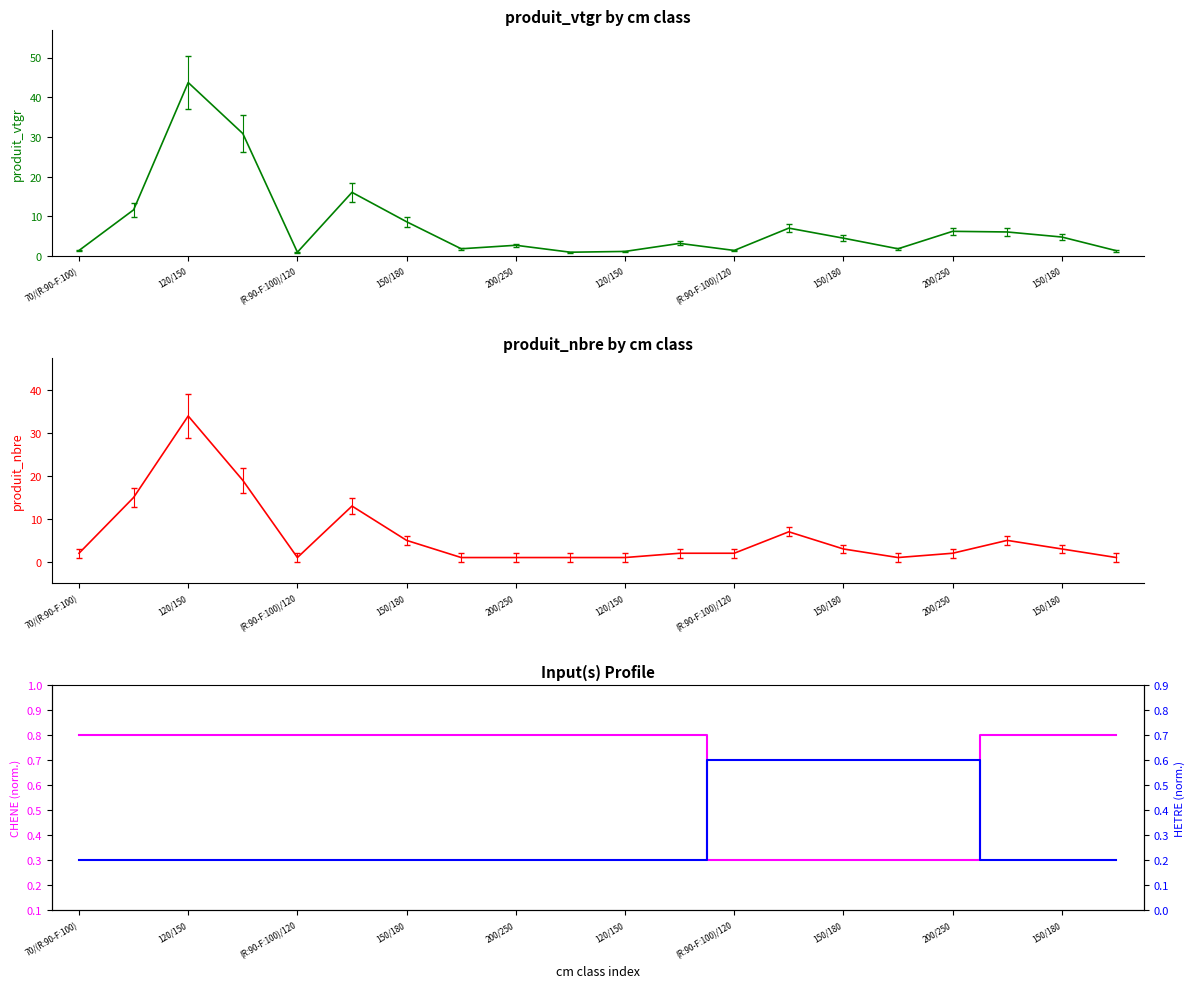

What is the greatest value displayed?

0.8